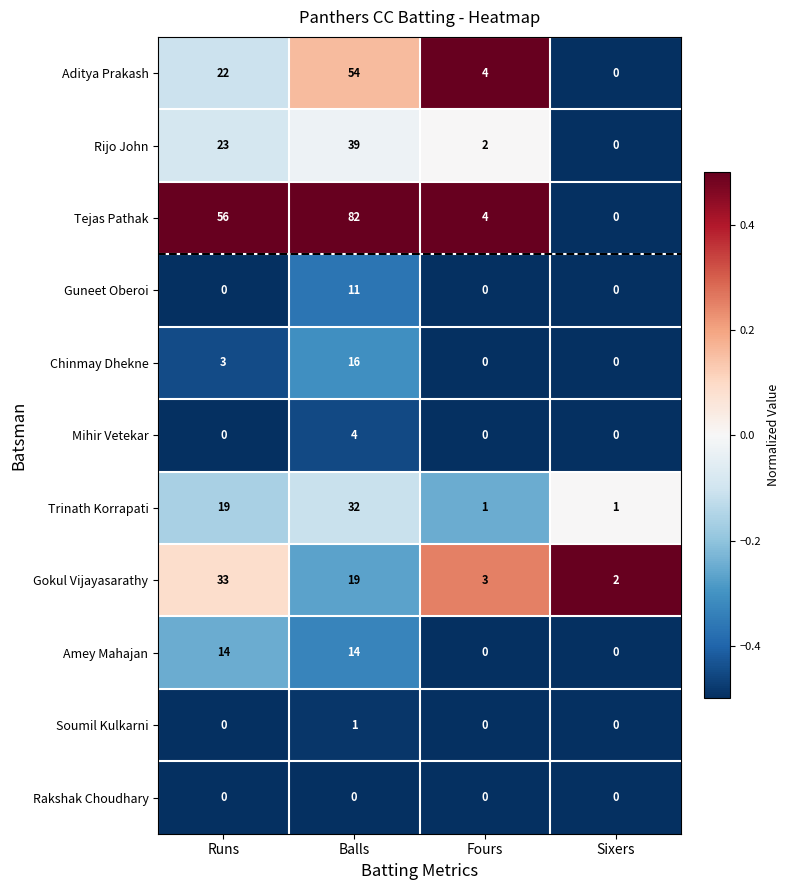

List the series in order of their peak value, lowest first.

Rakshak Choudhary, Soumil Kulkarni, Mihir Vetekar, Guneet Oberoi, Amey Mahajan, Chinmay Dhekne, Trinath Korrapati, Gokul Vijayasarathy, Rijo John, Aditya Prakash, Tejas Pathak